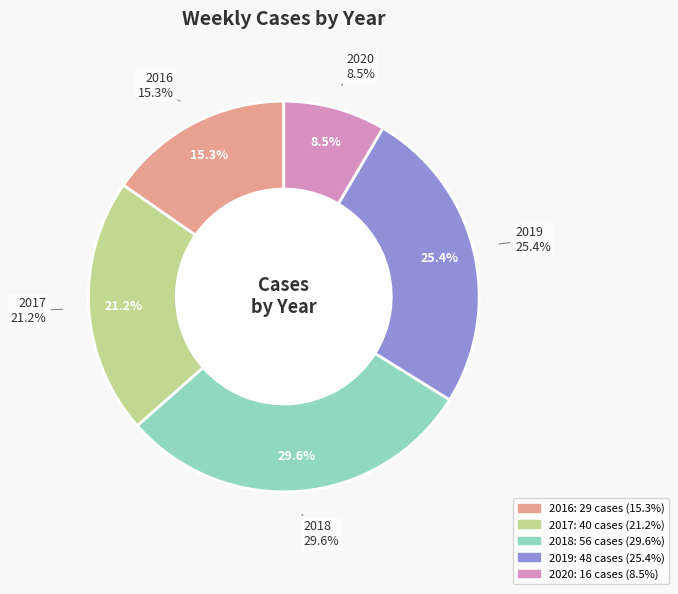

Rank the categories by value from highest to lowest.

2018, 2019, 2017, 2016, 2020